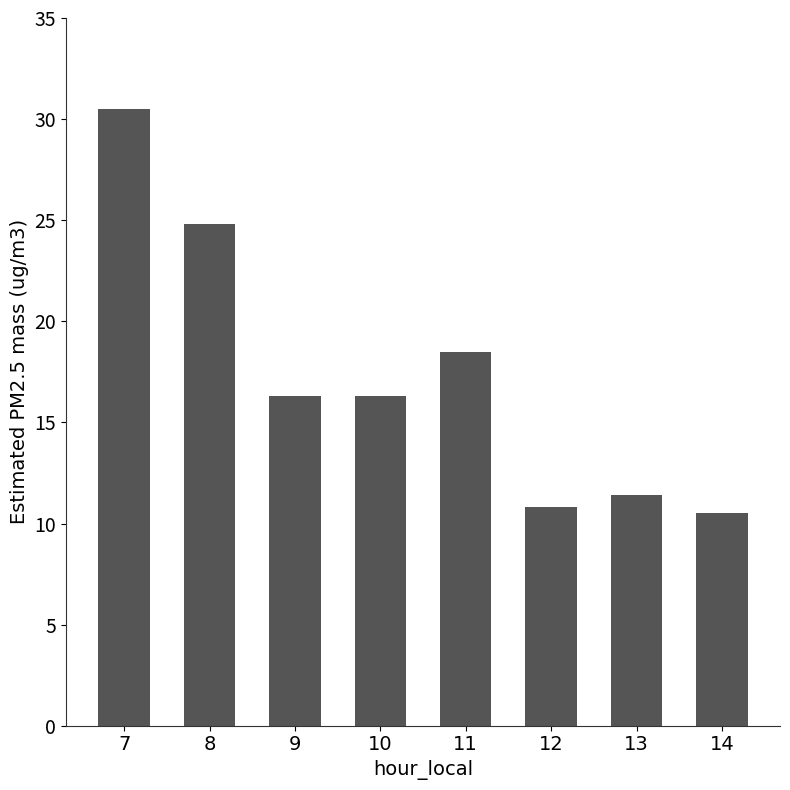

The value at 7 is 30.5. True or false?

True